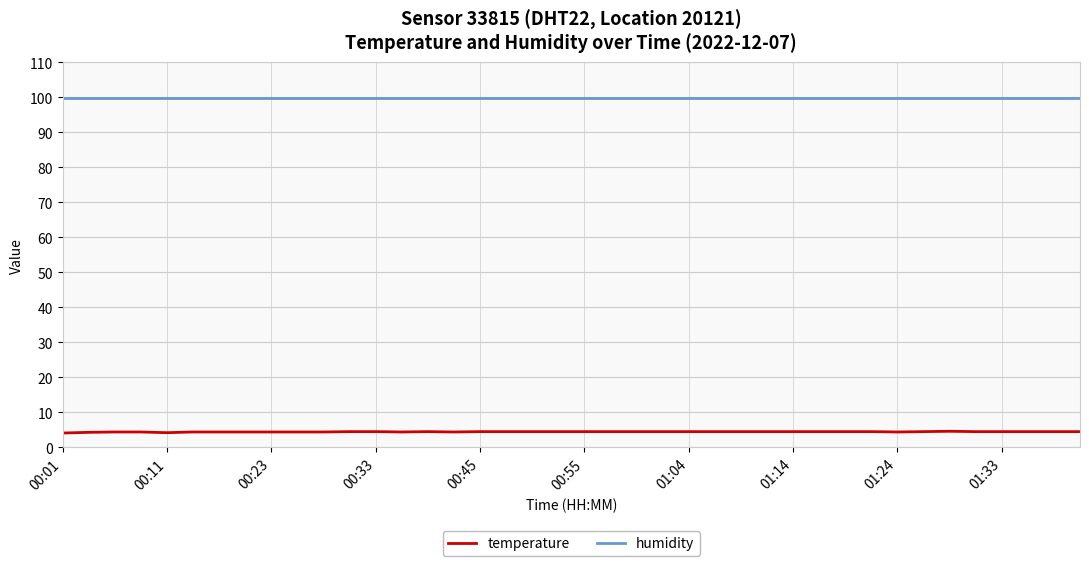

Which series has the largest range (max minus min)?

temperature